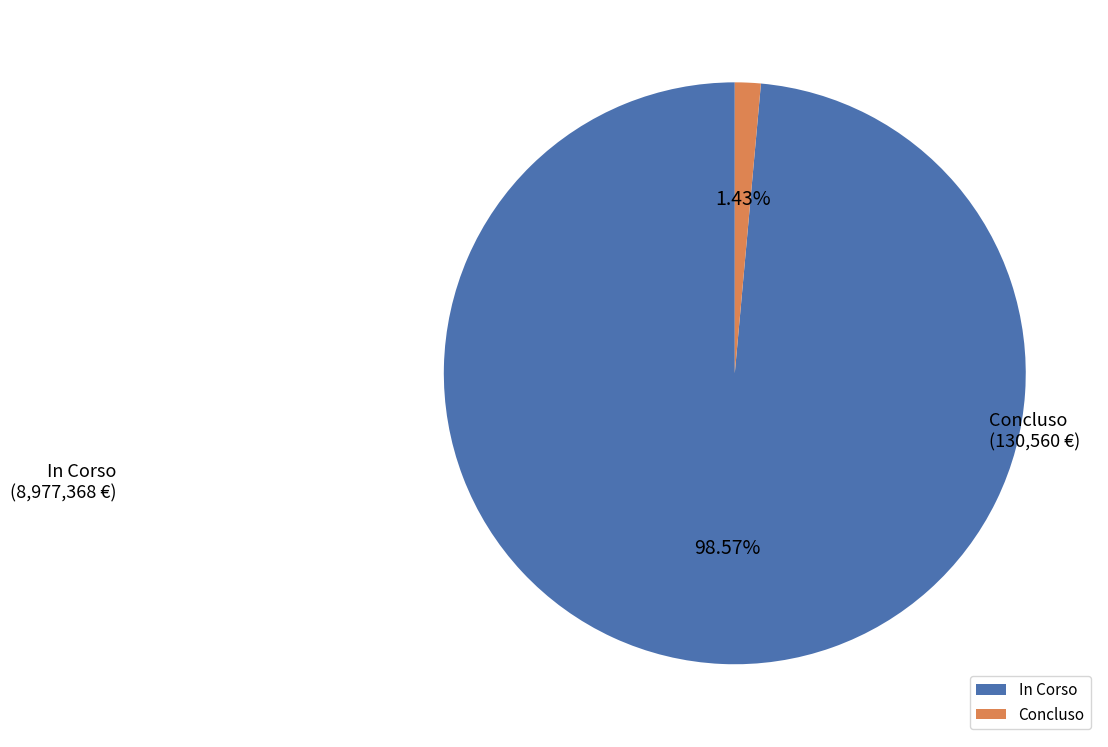

What is the largest slice in the pie chart?

In Corso